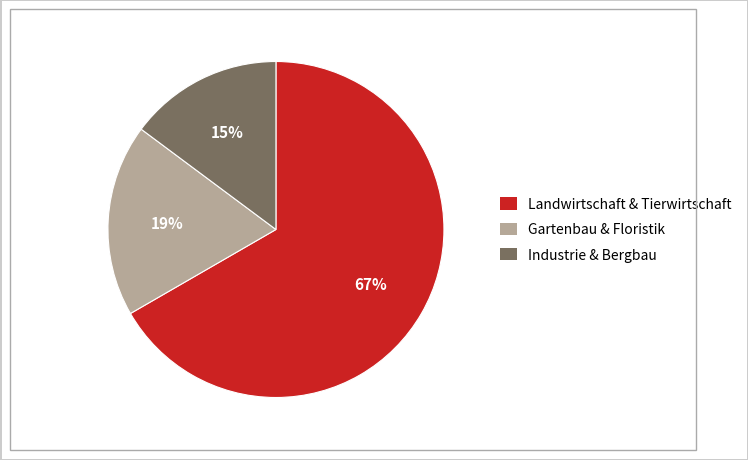

Is there a majority slice in this chart?

Yes